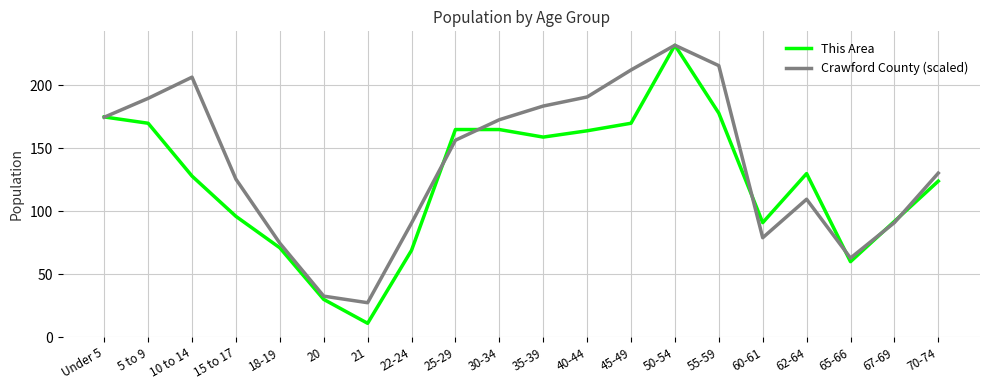

The value of Crawford County (scaled) at 67-69 is 127.9. True or false?

False